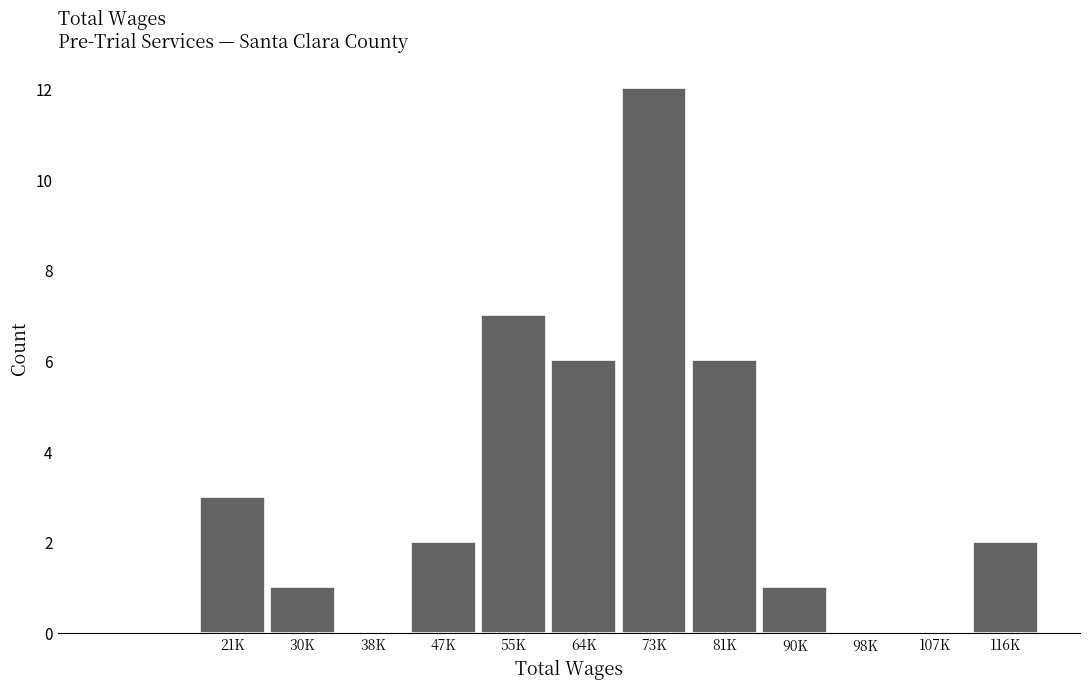

Reading right to left, what are all the values shown in this chart?

116K=2	107K=0	98K=0	90K=1	81K=6	73K=12	64K=6	55K=7	47K=2	38K=0	30K=1	21K=3